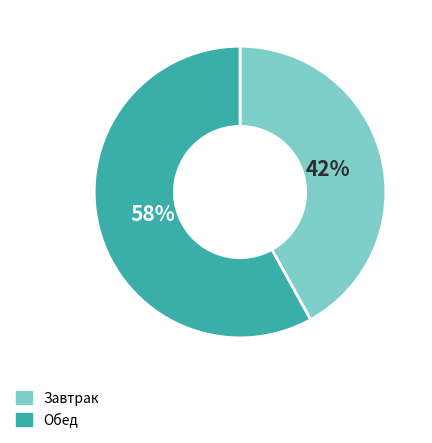

Is there a majority slice in this chart?

Yes